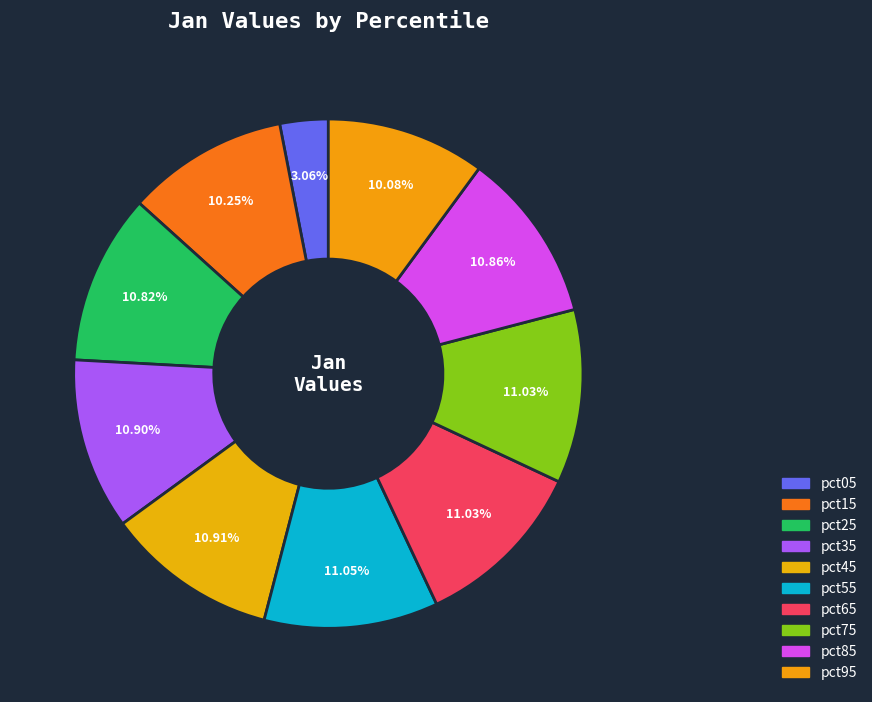

To the nearest percent, what is the combined percentage of pct95 and pct85?

21%